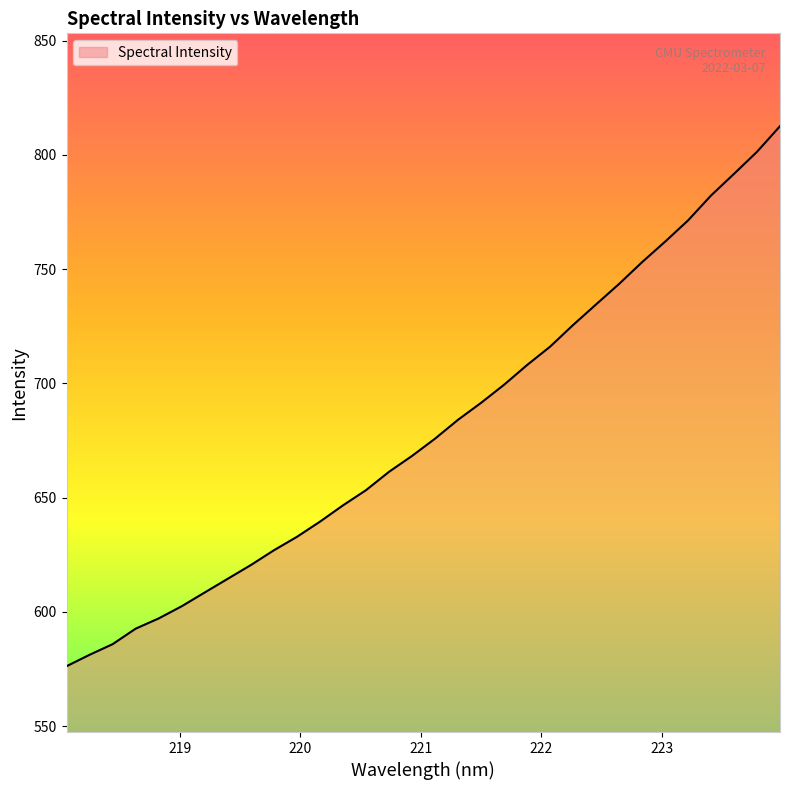

What is the smallest value displayed?

576.2